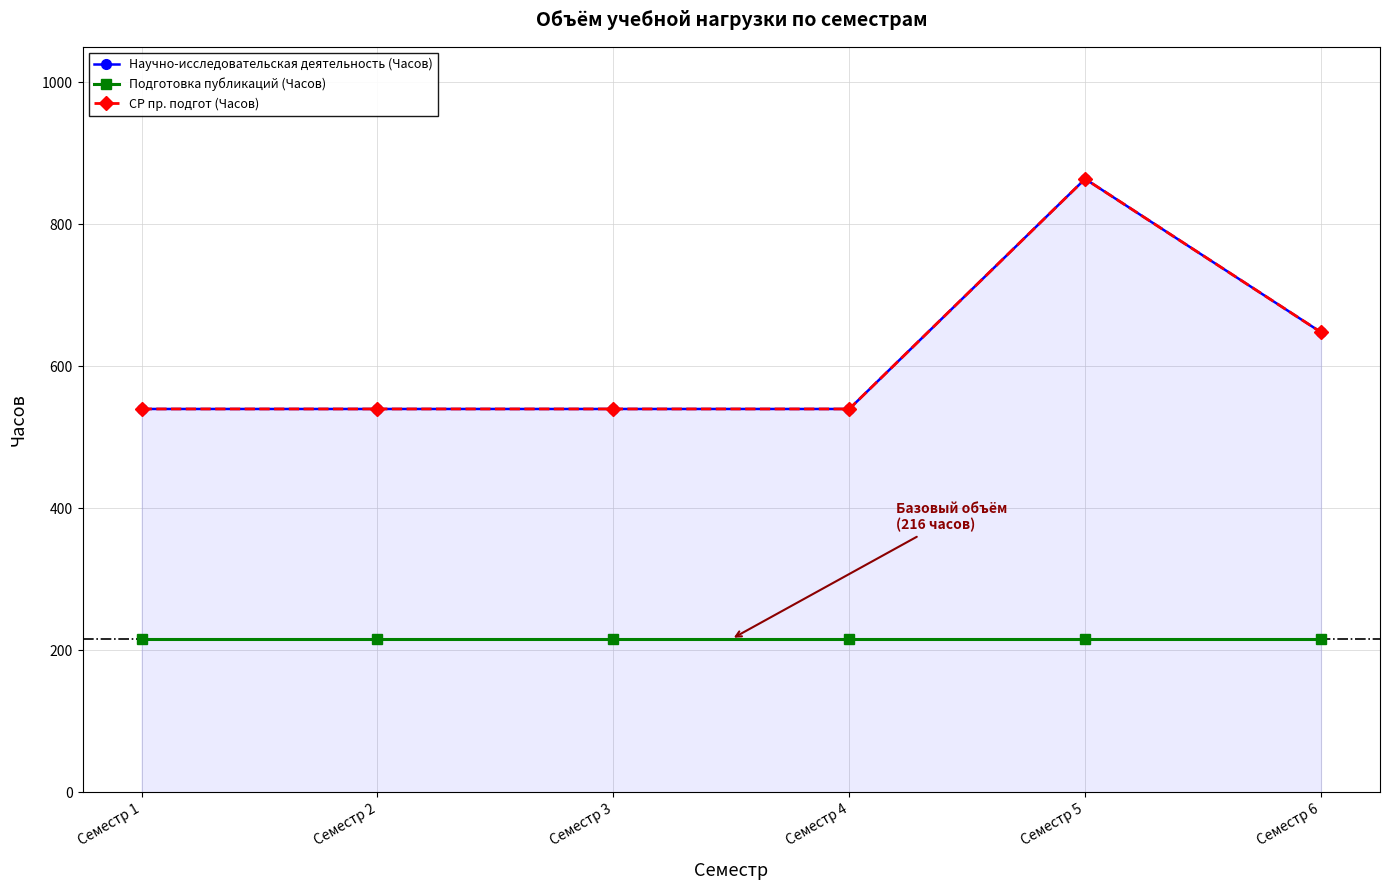

True or false: Подготовка публикаций (Часов) and СР пр. подгот (Часов) cross at least once.

False